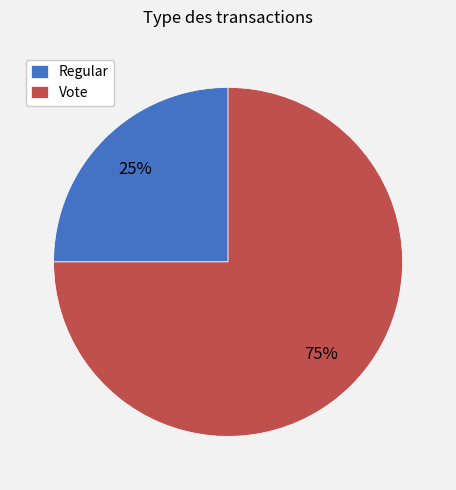

True or false: Regular accounts for 1% of the total.

False